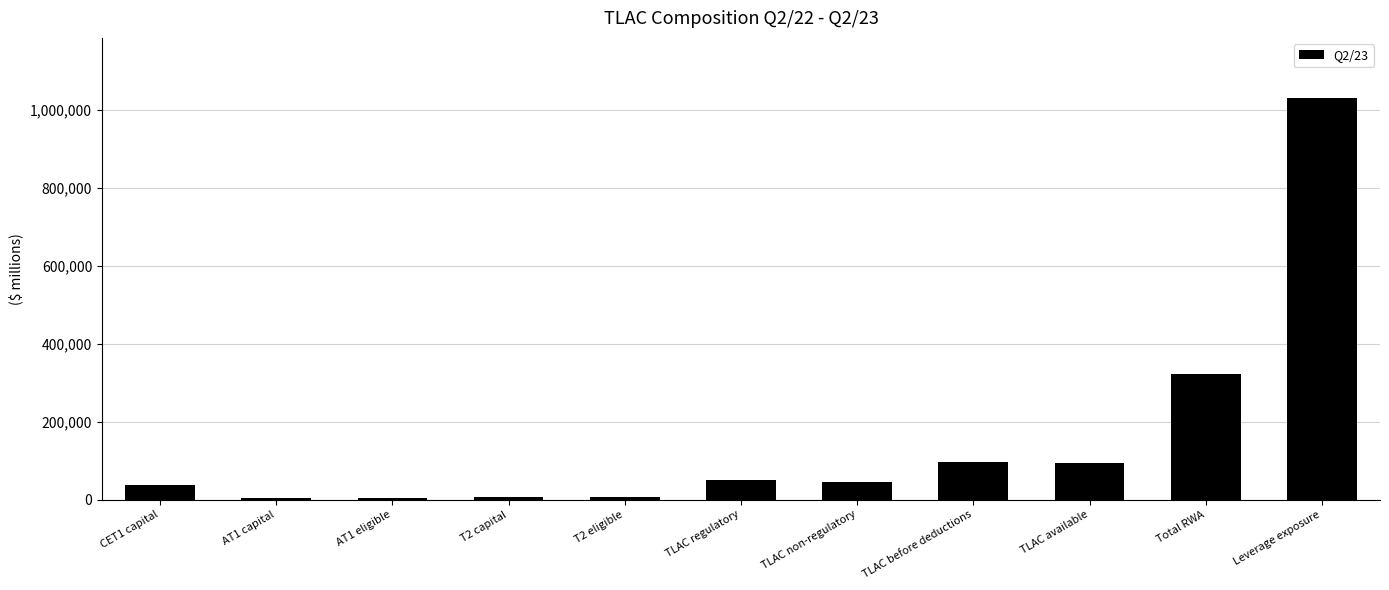

Between TLAC regulatory and TLAC available, which is larger?

TLAC available